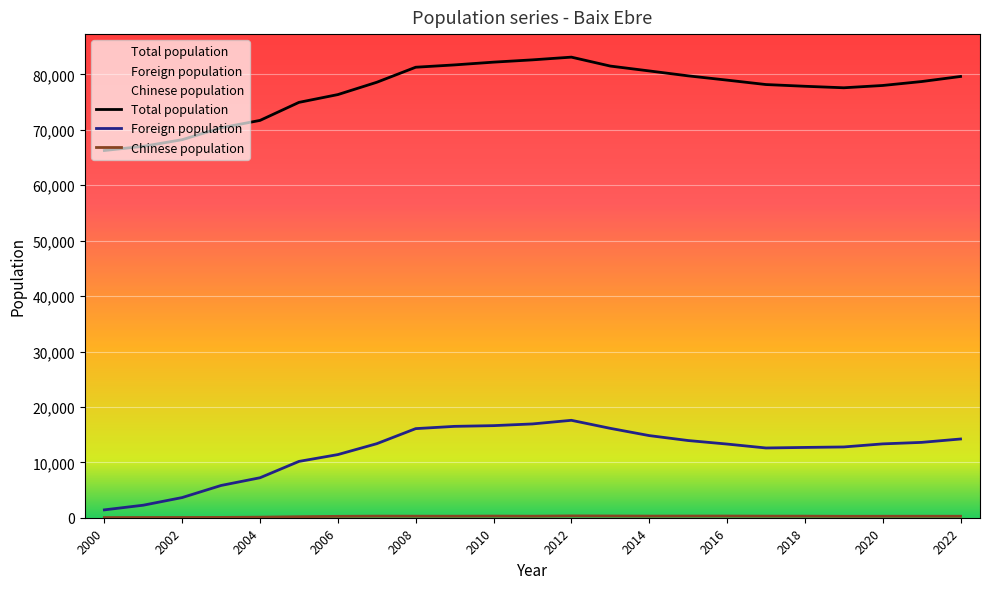

Between 2000 and 2016, which series saw the biggest shift?

Total population